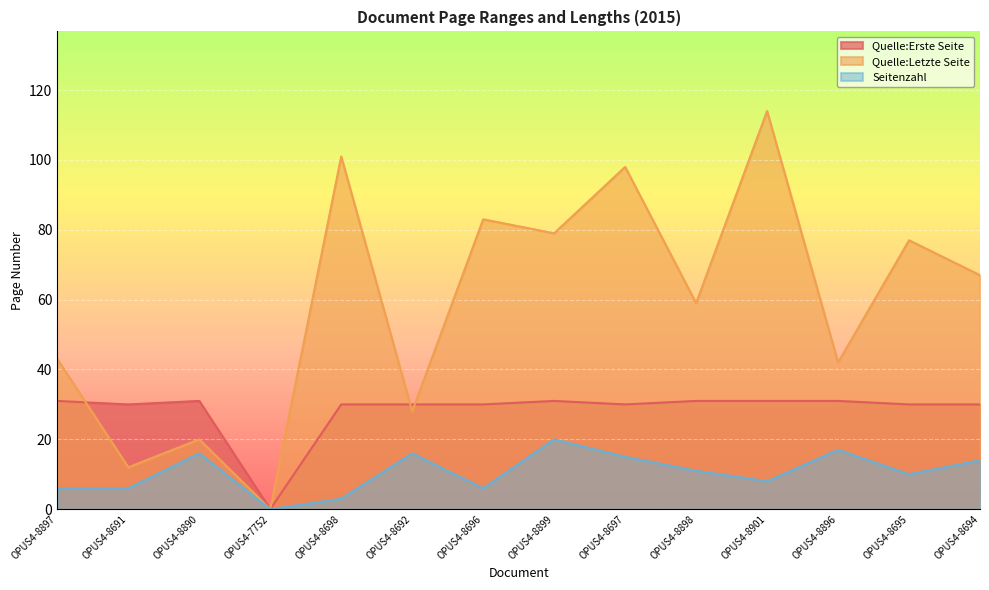

What is the value of the Quelle:Erste Seite point at the 13th from the left?

30